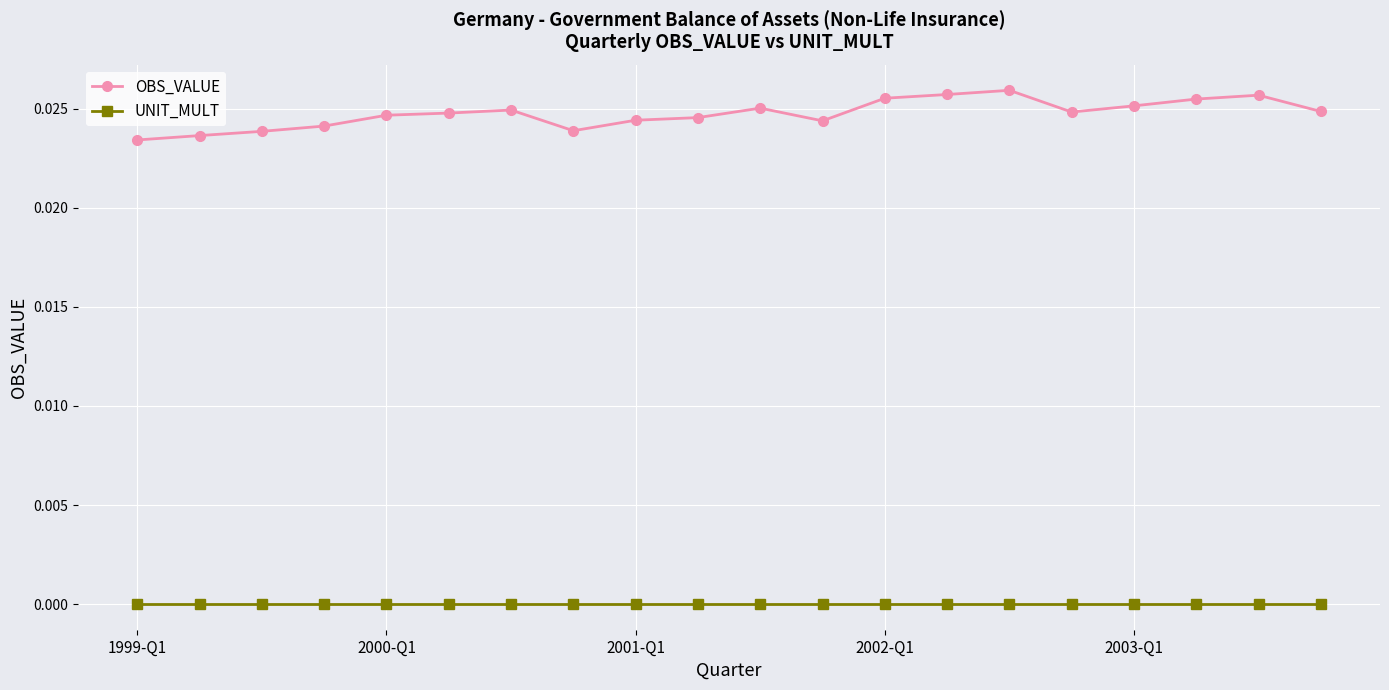

Which series has the largest total across all categories?

OBS_VALUE